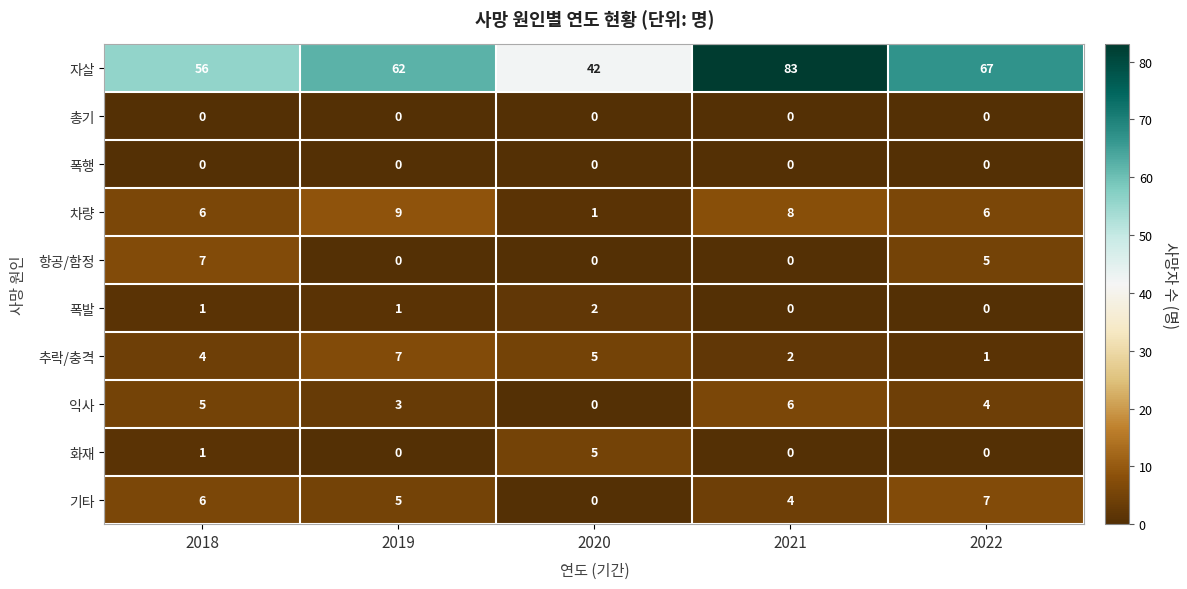

True or false: 총기 has a value of 0 at 2022.

True